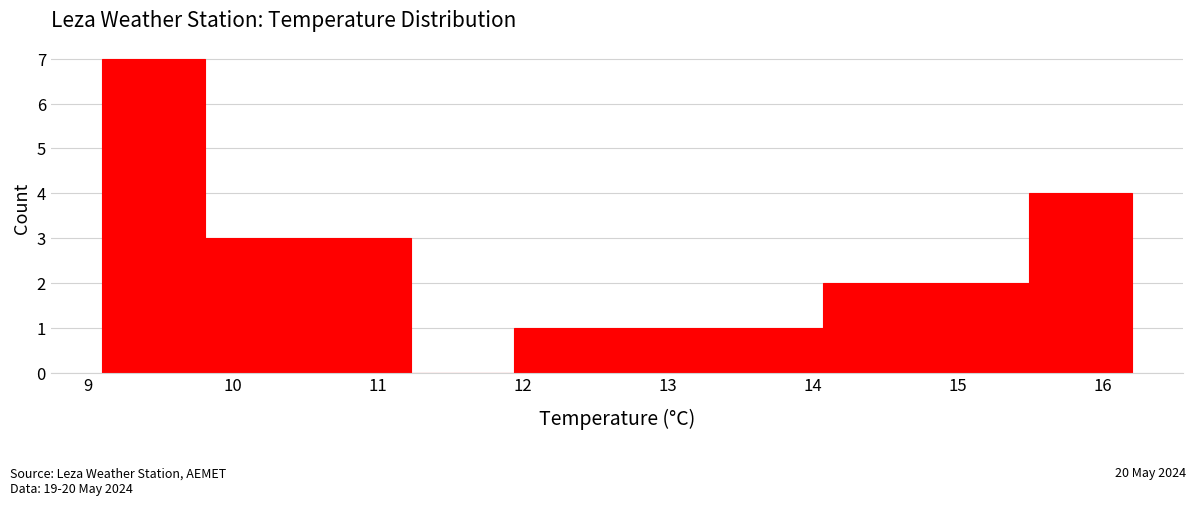

How tall is the bar that spans 11.94 to 12.65 on the x-axis? Neither the bar edges nor the heights are printed on the chart, so give them approximately, as read against the axes.

1